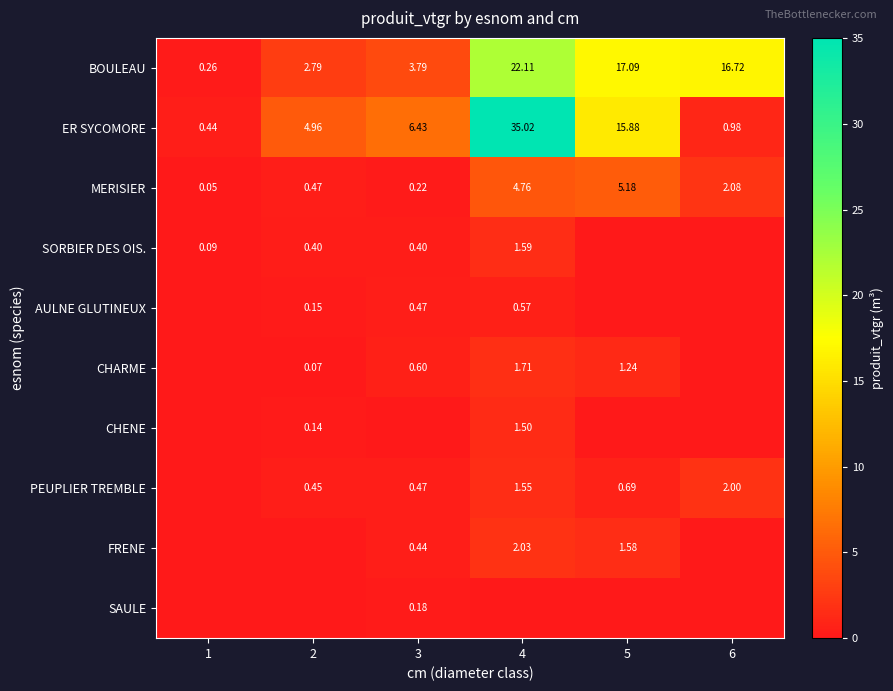

Is the value of MERISIER at 3 greater than the value of ER SYCOMORE at 6?

No